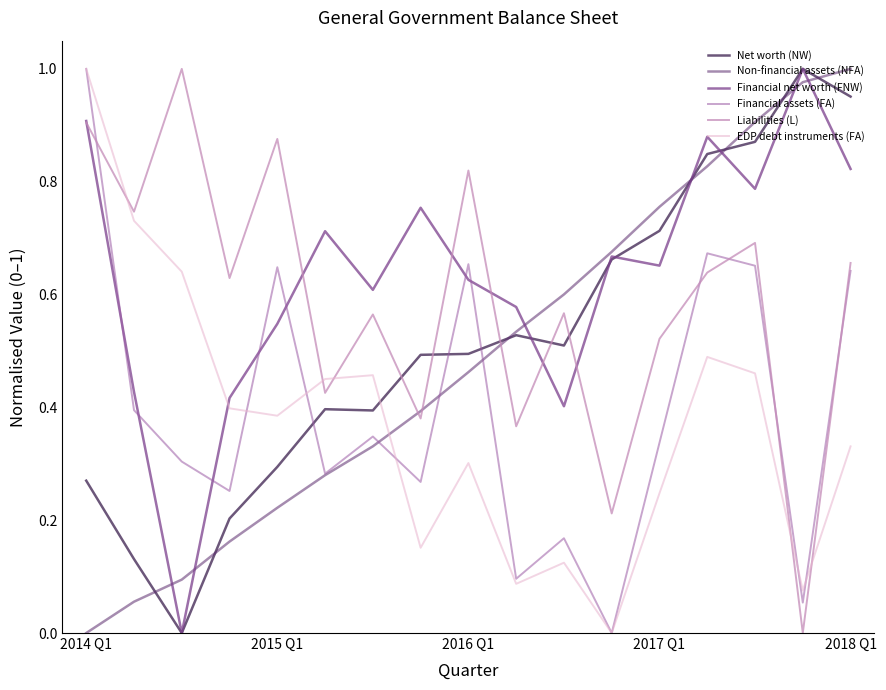

True or false: Liabilities (L) and Net worth (NW) cross at least once.

True